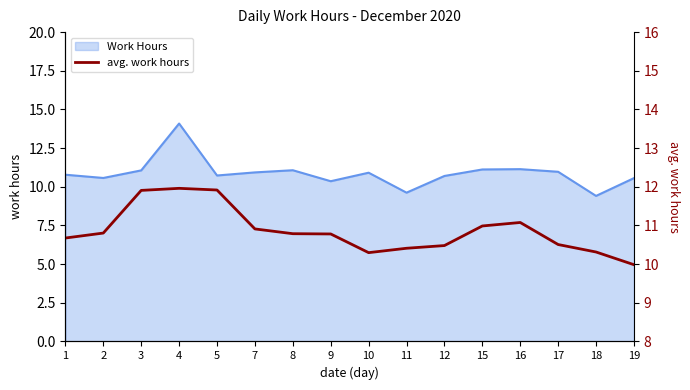

What is the smallest value displayed?

10.0